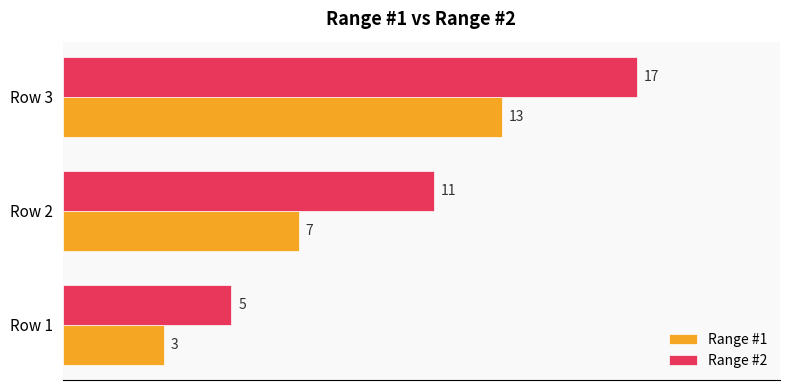

What is the sum of all Range #1 values?

23